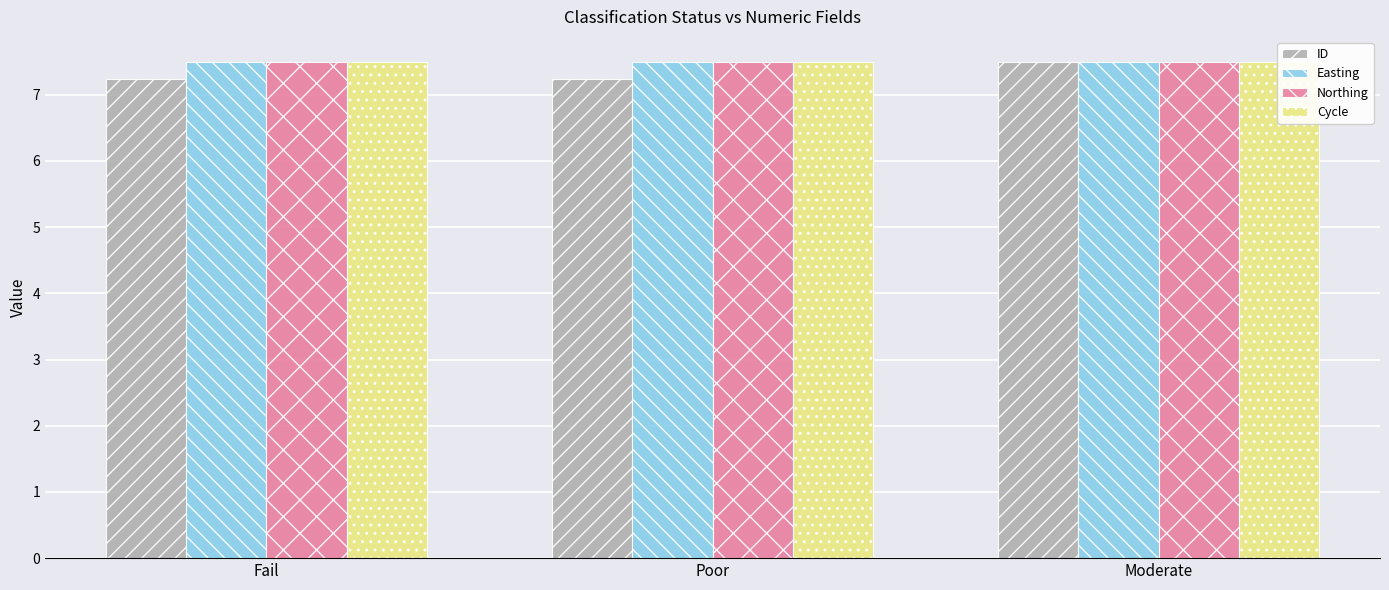

Count the number of data series in this chart.

4